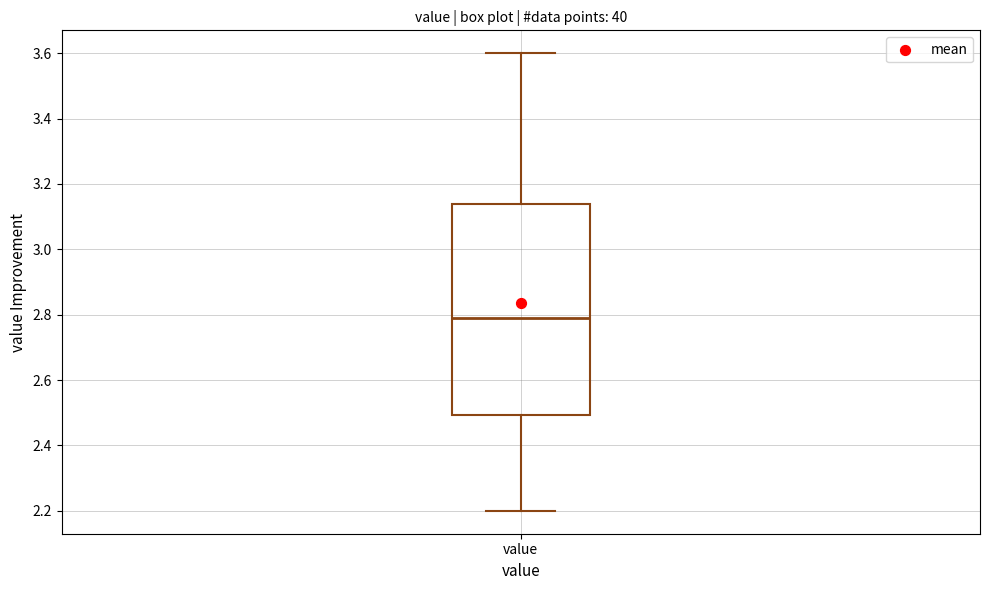

Read this box plot against the y-axis: the position of the median line, the range covered by the box, and the ends of both whiskers. The values are not printed on the chart, so give them approximately, as read against the axis.

median 2.80, box 2.50 to 3.14, whiskers 2.20 to 3.60